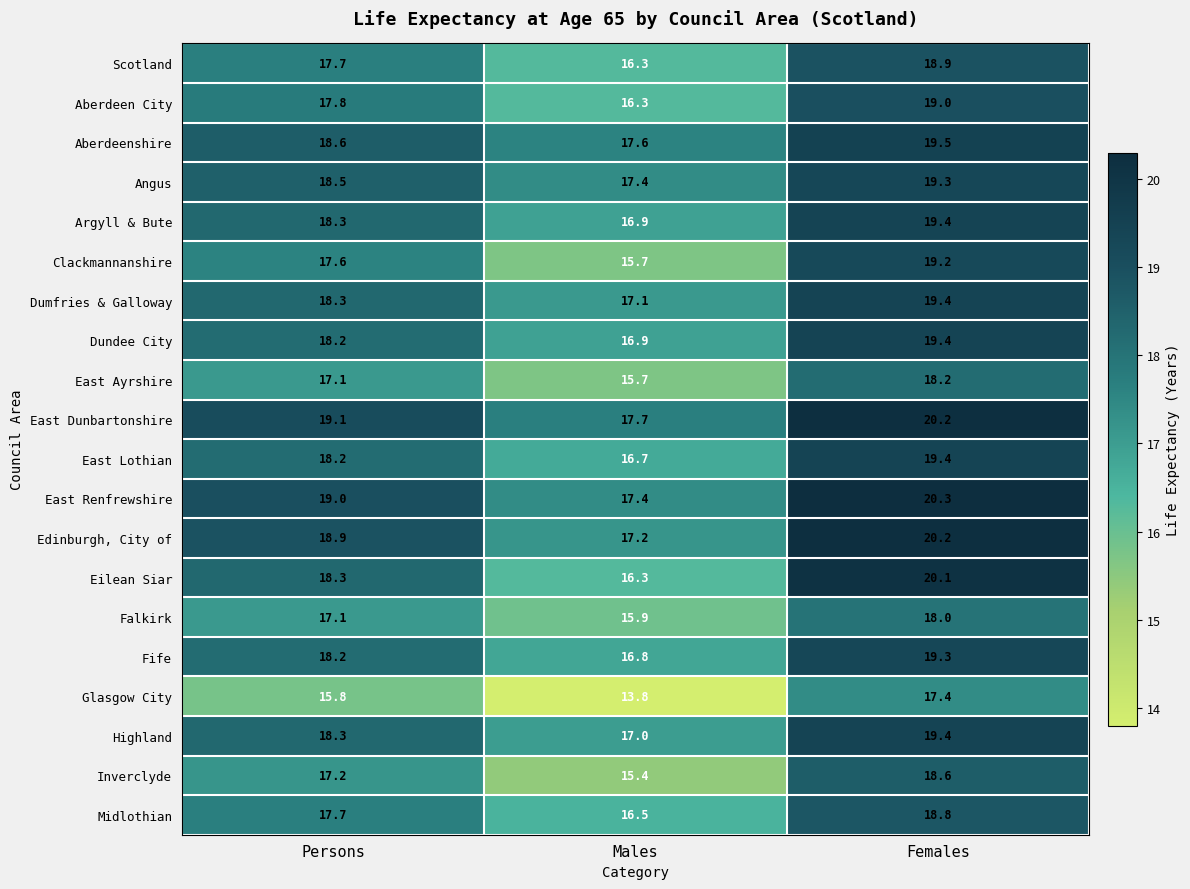

At which category does the chart reach its peak across all series?

Females